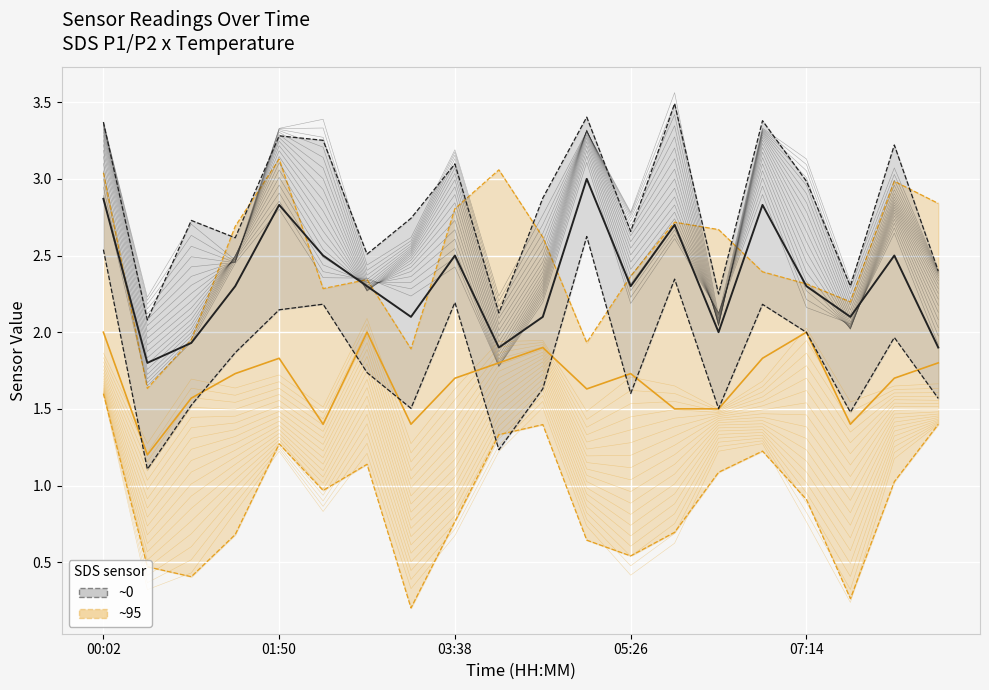

How many intersections are there between SDS_P1 upper and SDS_P2 upper?

7